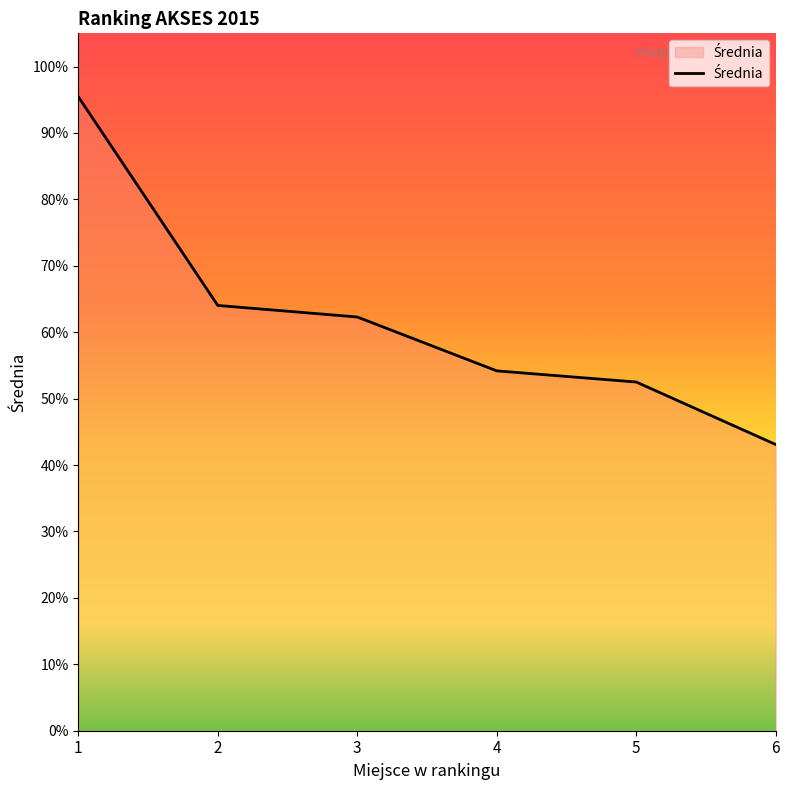

How many categories are shown in the chart?

6